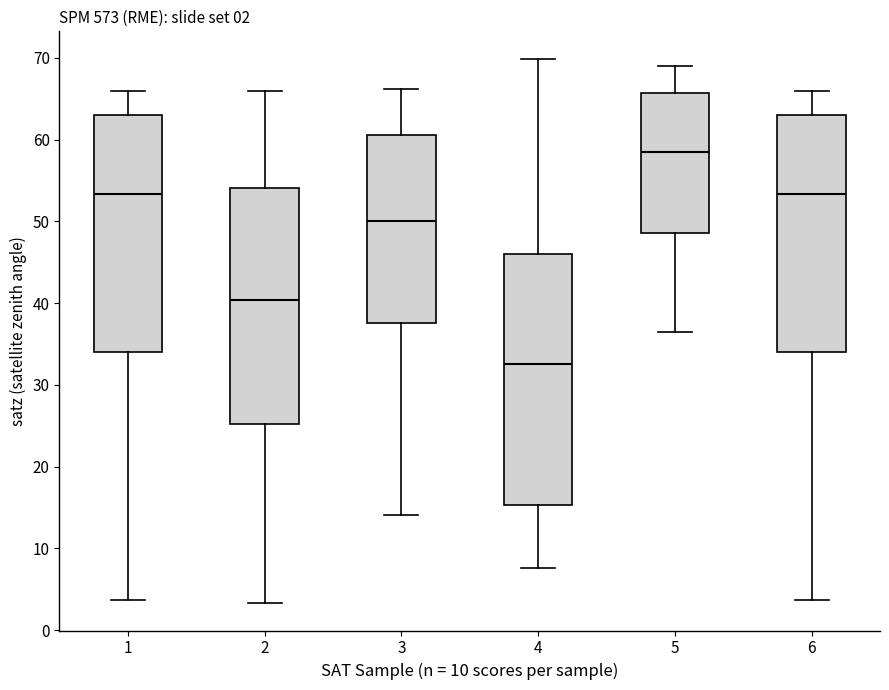

Which box's median line is the lowest?

4